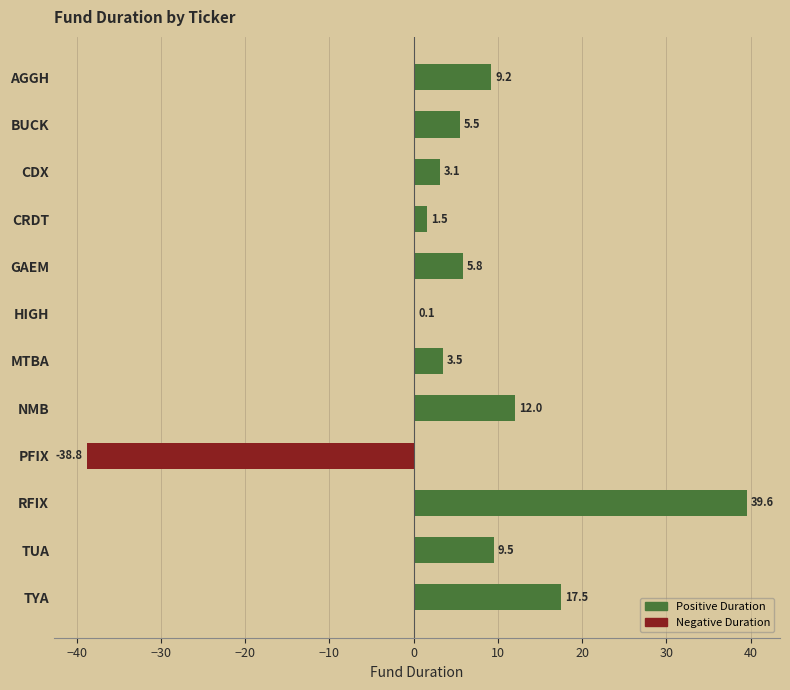

The value at TUA is 9.5. True or false?

True